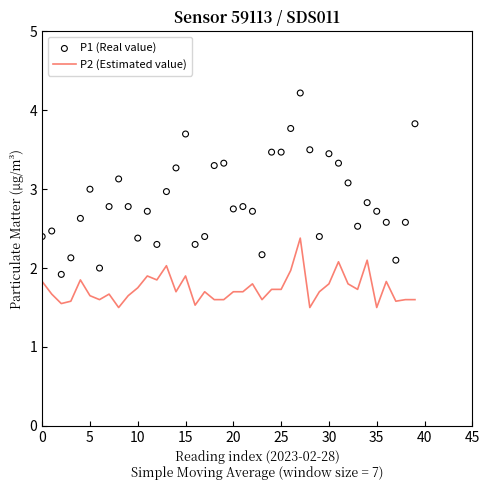

What is the minimum value for P2 (Estimated value)?

1.5